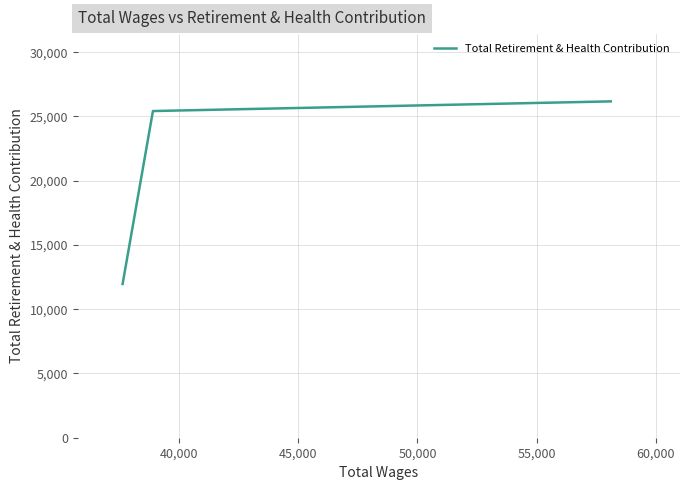

How many lines are shown in the chart?

1